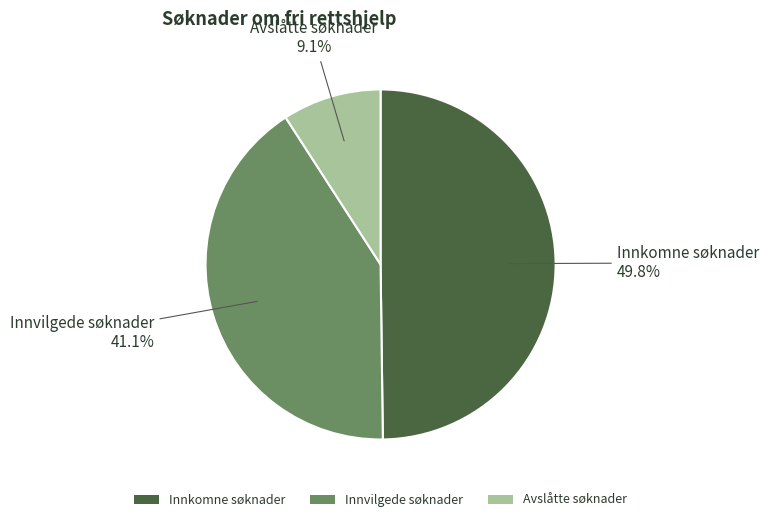

What is the ratio of the value at Avslåtte søknader to the value at Innvilgede søknader?

0.2